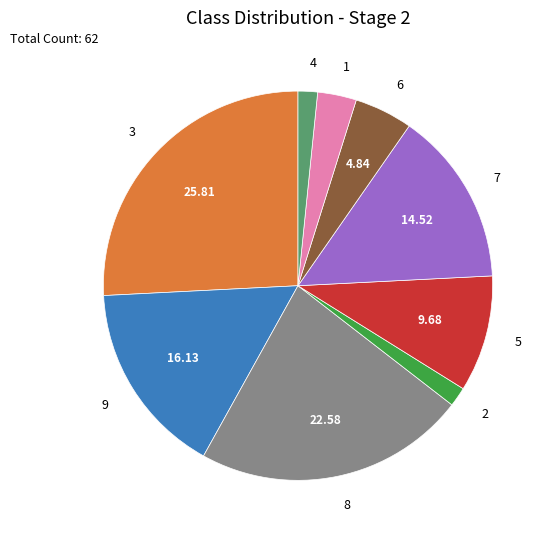

The 5 slice represents 18% of the pie. True or false?

False